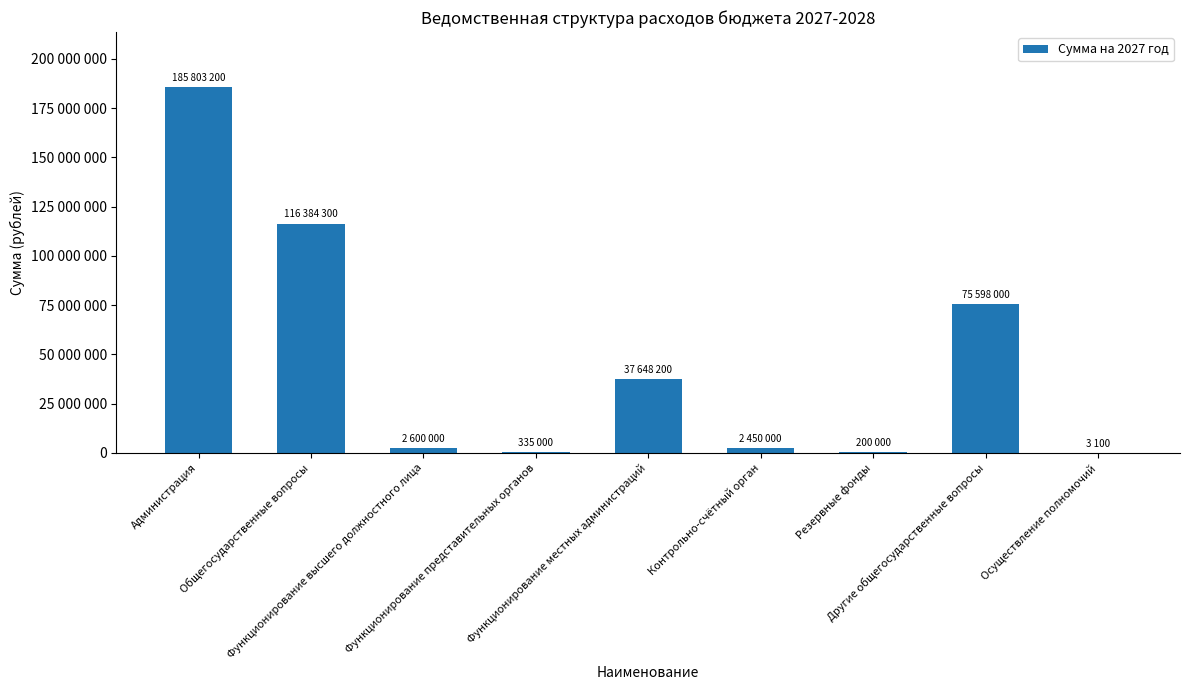

What is the label of the 4th bar from the left?

Функционирование представительных органов